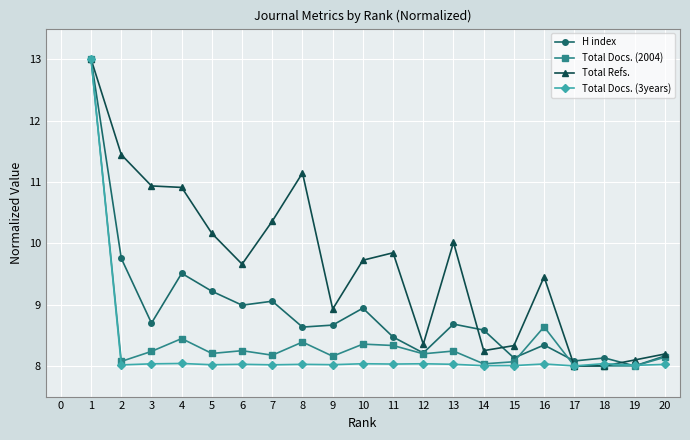

What is the smallest value displayed?

8.0